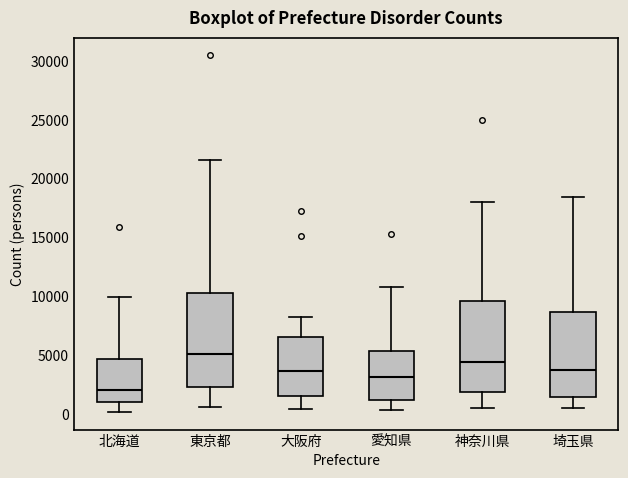

Reading left to right, read every box against the y-axis: the position of its median line, the range the box covers, and the ends of its whiskers. The values are not printed on the chart, so give them approximately, as read against the axis.

北海道: median 2000, box 1000 to 4500, whiskers 0 to 10000
東京都: median 5000, box 2500 to 10500, whiskers 500 to 21500
大阪府: median 3500, box 1500 to 6500, whiskers 500 to 8000
愛知県: median 3000, box 1000 to 5500, whiskers 500 to 11000
神奈川県: median 4500, box 2000 to 9500, whiskers 500 to 18000
埼玉県: median 3500, box 1500 to 8500, whiskers 500 to 18500